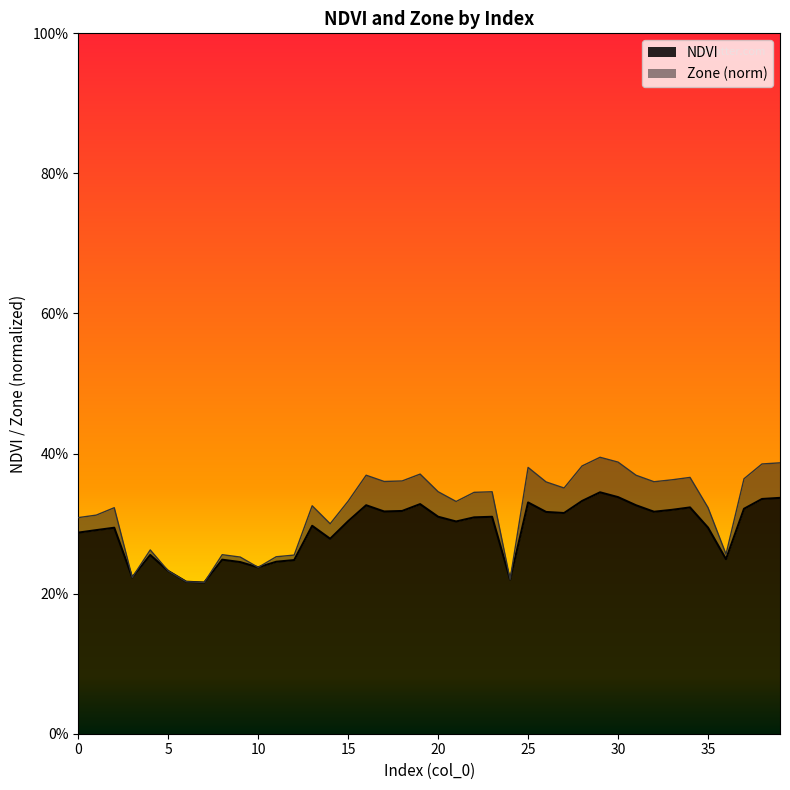

What is the value of the Zone point at the 38th from the left?

0.4